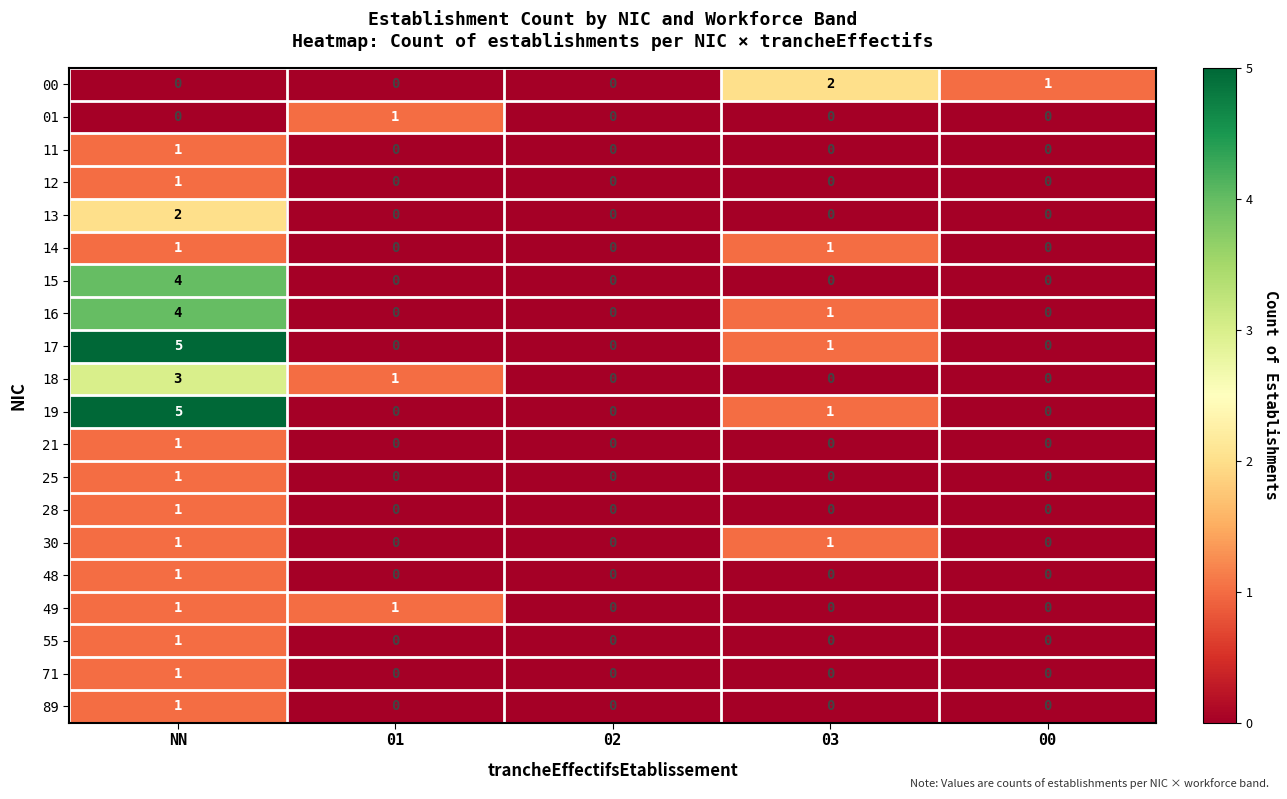

What is the maximum value shown in the chart?

5